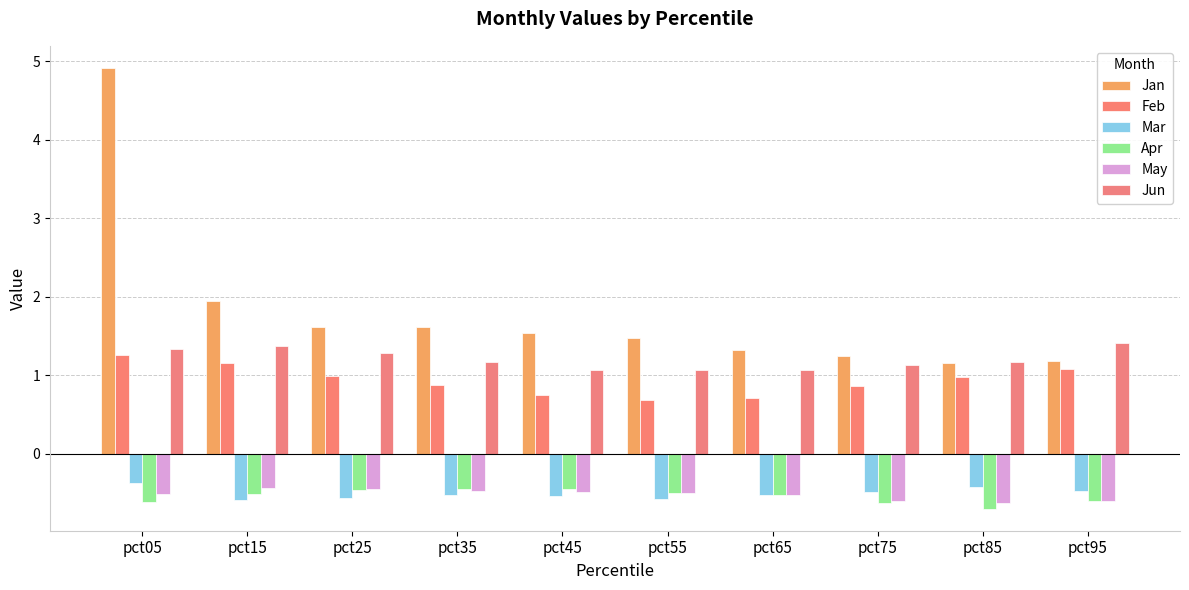

Reading right to left, transcribe all the data shown in this chart.

Jan: 1.2	1.2	1.2	1.3	1.5	1.5	1.6	1.6	1.9	4.9
Feb: 1.1	1.0	0.9	0.7	0.7	0.7	0.9	1.0	1.2	1.3
Mar: -0.5	-0.4	-0.5	-0.5	-0.6	-0.5	-0.5	-0.6	-0.6	-0.4
Apr: -0.6	-0.7	-0.6	-0.5	-0.5	-0.5	-0.5	-0.5	-0.5	-0.6
May: -0.6	-0.6	-0.6	-0.5	-0.5	-0.5	-0.5	-0.5	-0.4	-0.5
Jun: 1.4	1.2	1.1	1.1	1.1	1.1	1.2	1.3	1.4	1.3